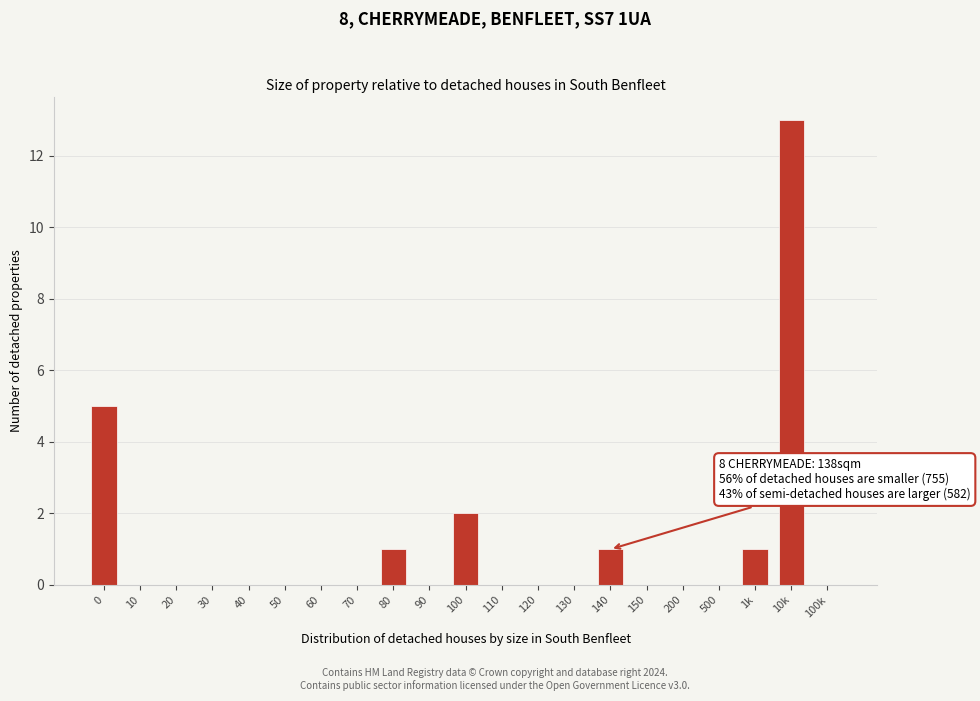

What is the change in value from 90 to 140?

+1